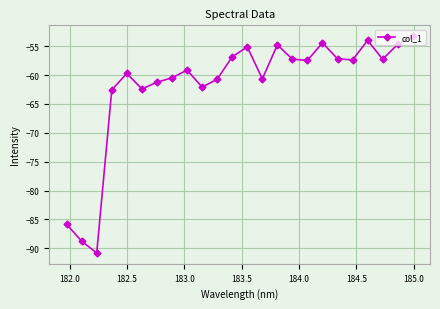

What is the difference between the maximum and minimum values?

37.5